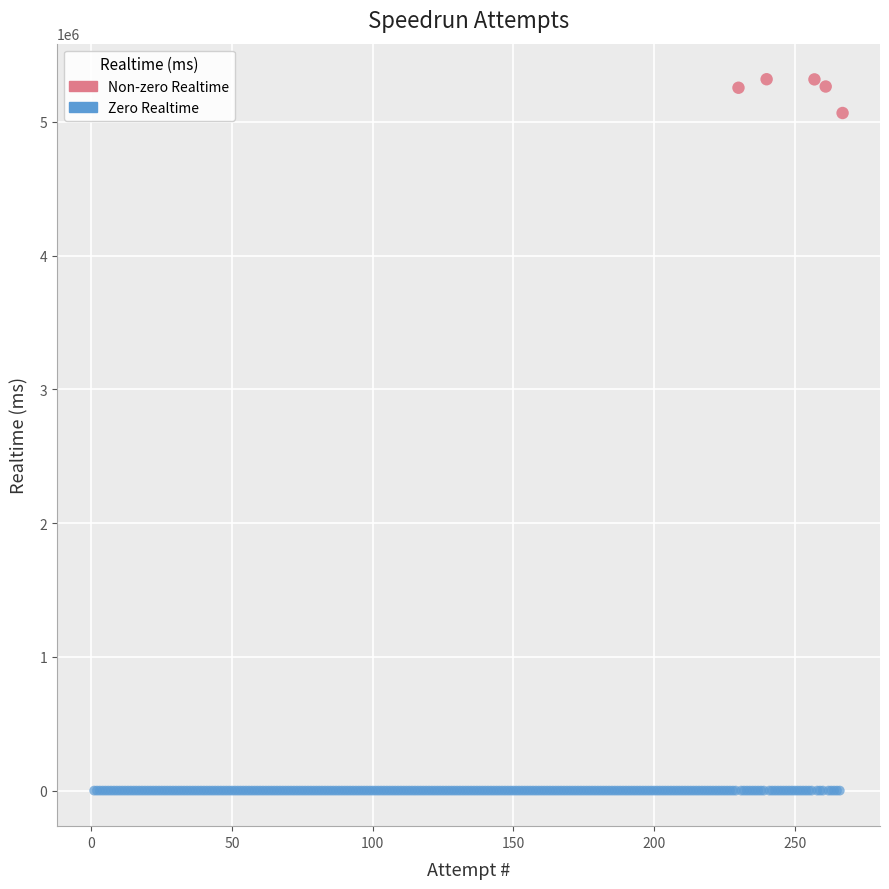

Which series contains the lowest Y value?

Zero Realtime